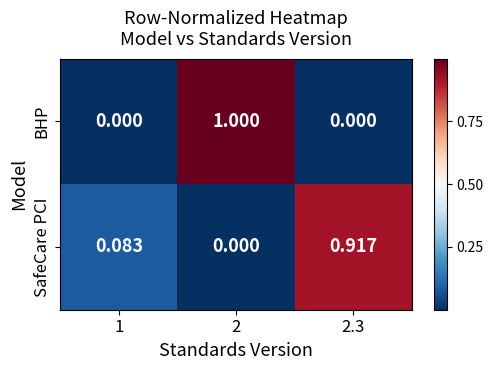

Between 1 and 2.3, which series saw the biggest shift?

SafeCare PCI